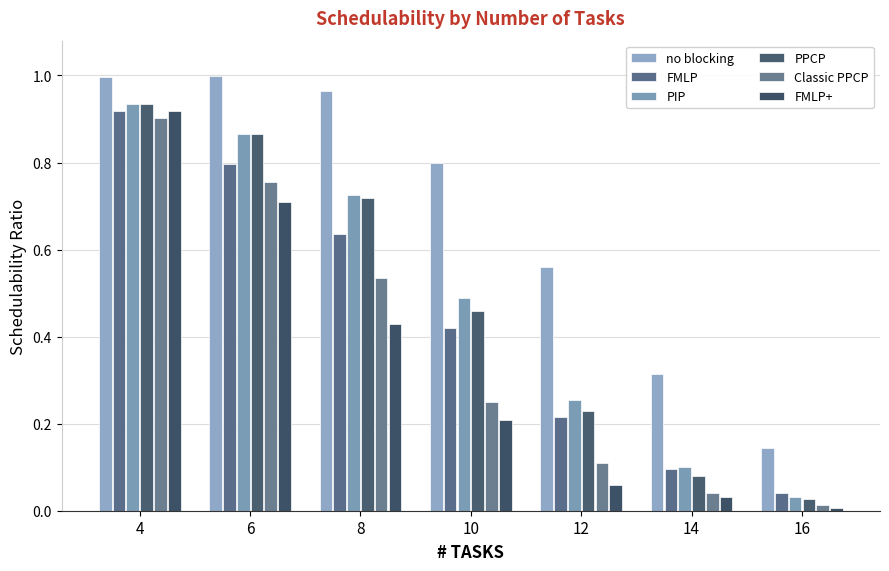

Reading left to right, transcribe all the data shown in this chart.

no blocking: 1.0	1.0	1.0	0.8	0.6	0.3	0.1
FMLP: 0.9	0.8	0.6	0.4	0.2	0.1	0.0
PIP: 0.9	0.9	0.7	0.5	0.3	0.1	0.0
PPCP: 0.9	0.9	0.7	0.5	0.2	0.1	0.0
Classic PPCP: 0.9	0.8	0.5	0.2	0.1	0.0	0.0
FMLP+: 0.9	0.7	0.4	0.2	0.1	0.0	0.0